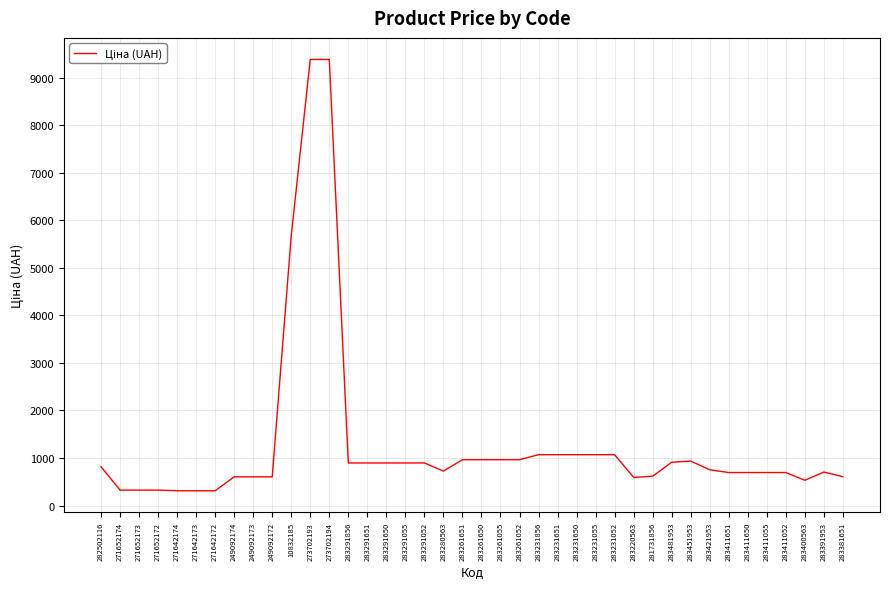

Between 10832185 and 283261052, which is larger?

10832185